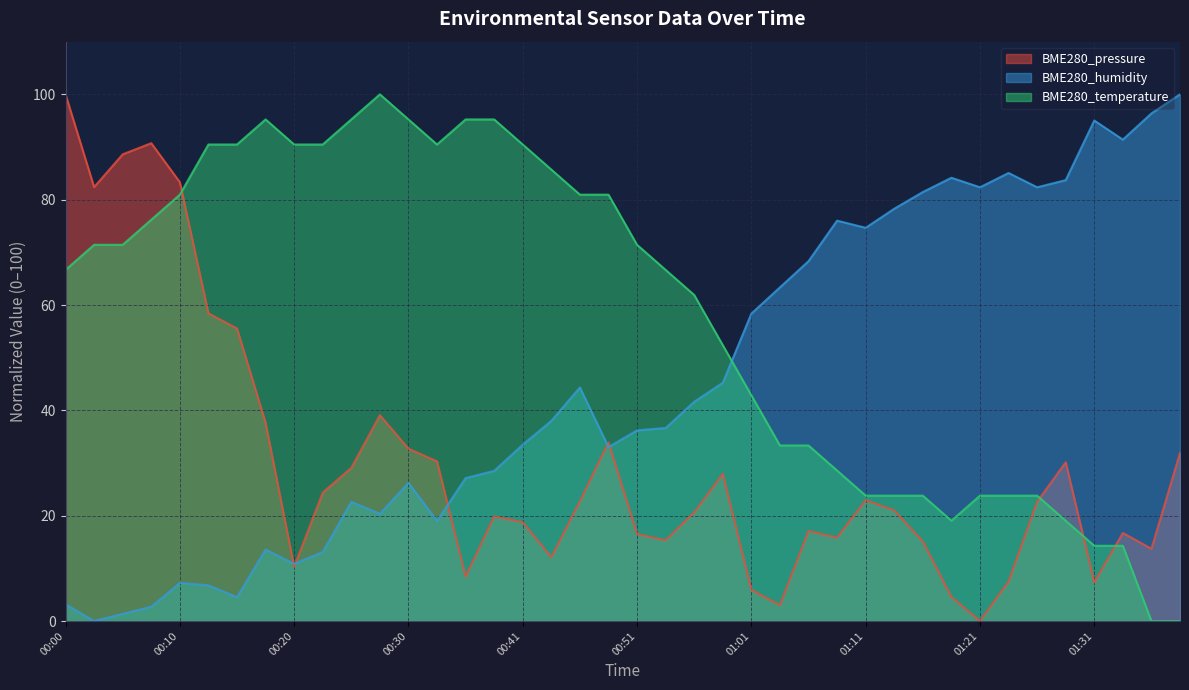

Which series has the largest range (max minus min)?

BME280_pressure